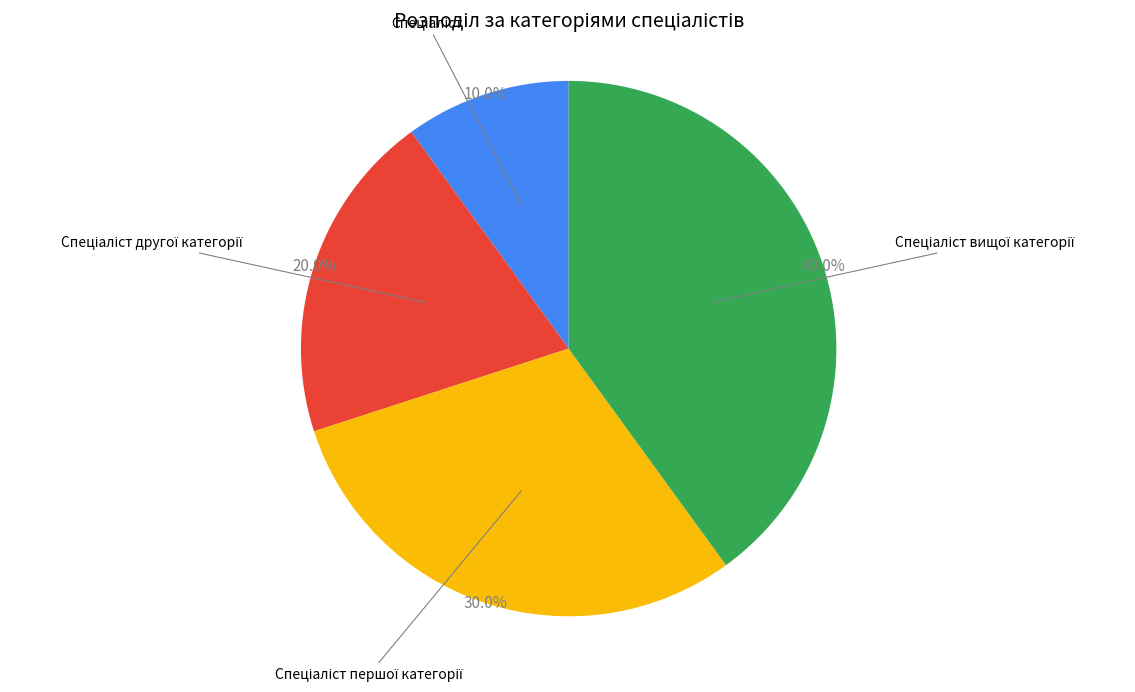

Does any single category account for the majority?

No